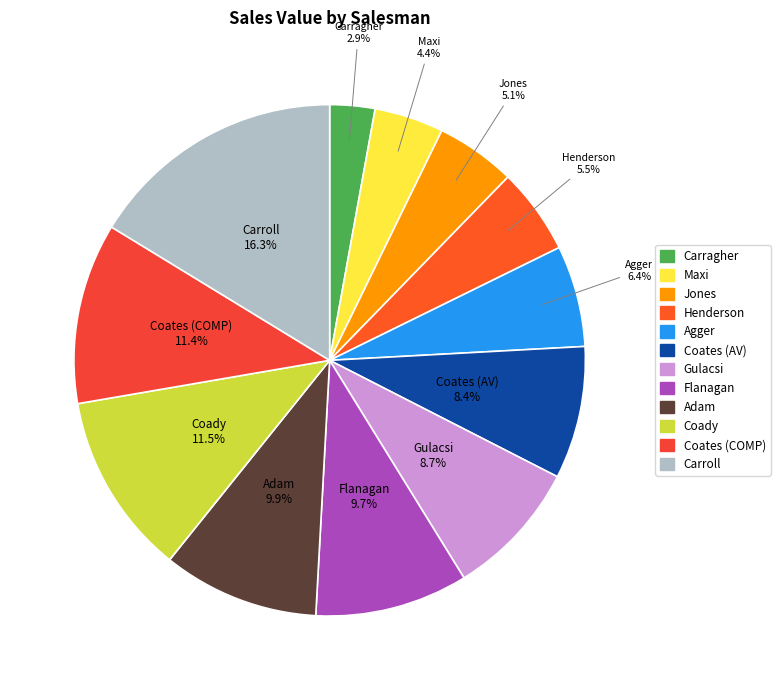

Which category has the smallest portion of the pie?

Carragher